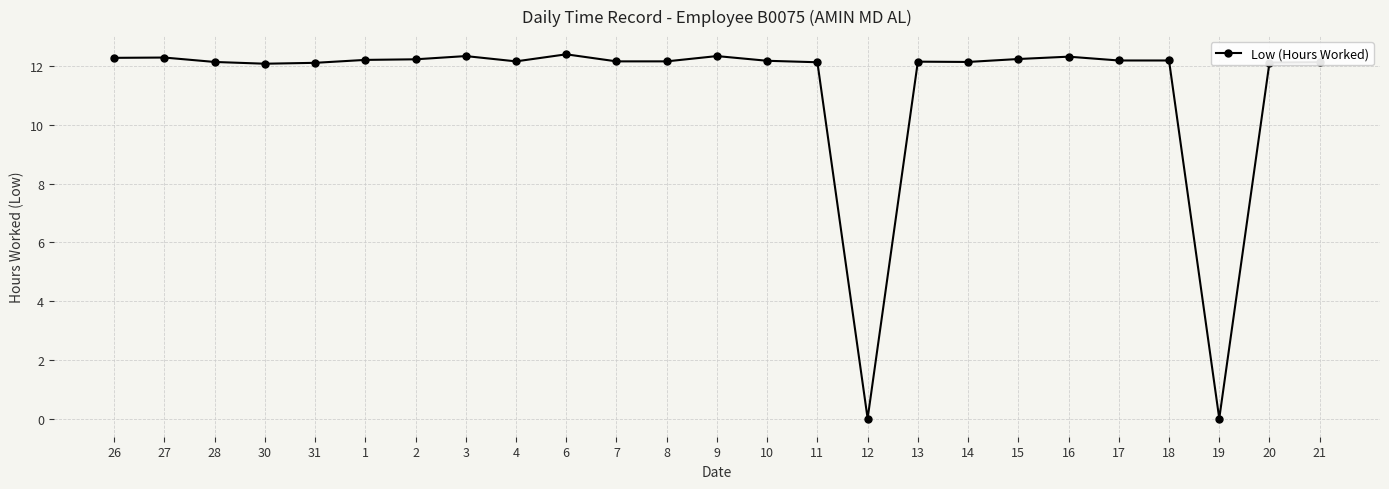

At which label does the data first exceed 12?

26